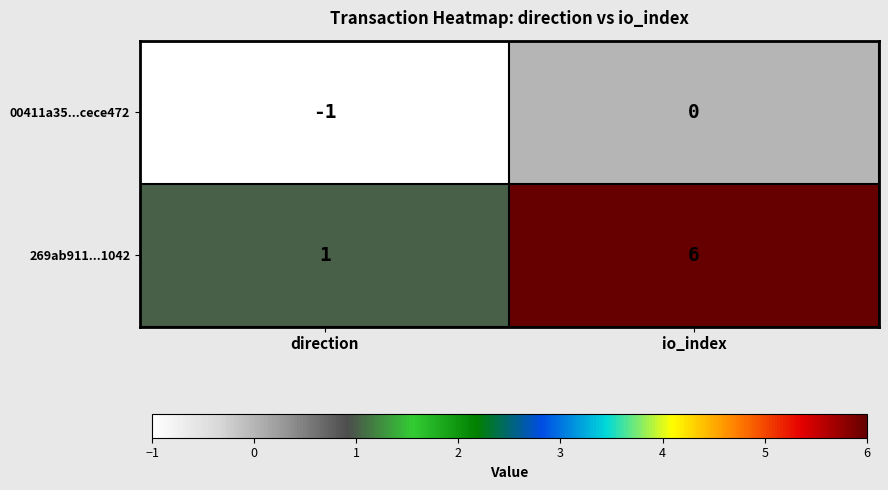

The 269ab911...1042 series shows 6 at io_index. True or false?

True